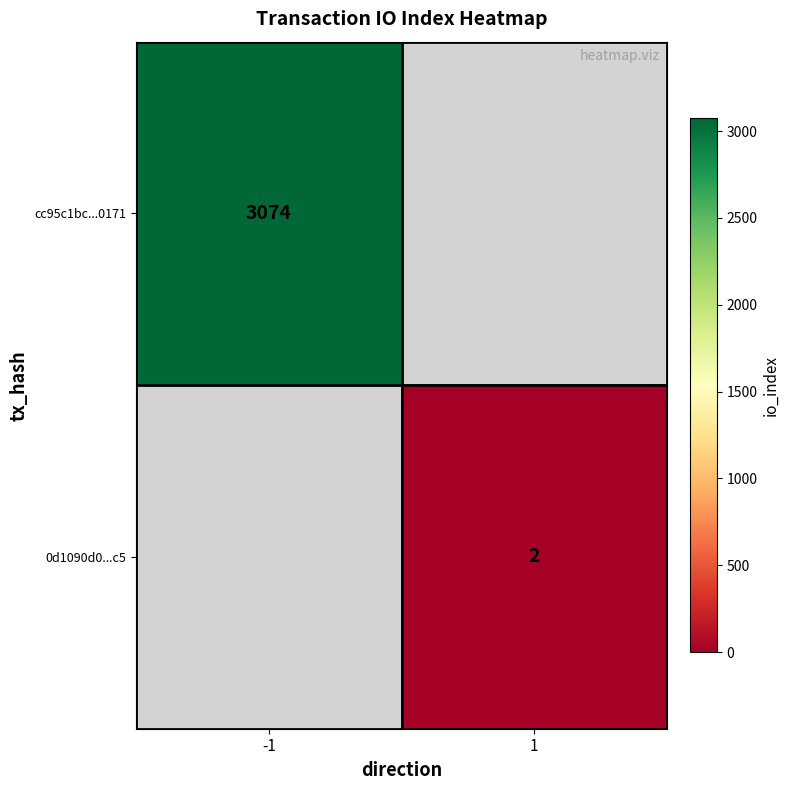

True or false: 0d1090d0...c5 has a value of 2 at 1.

True